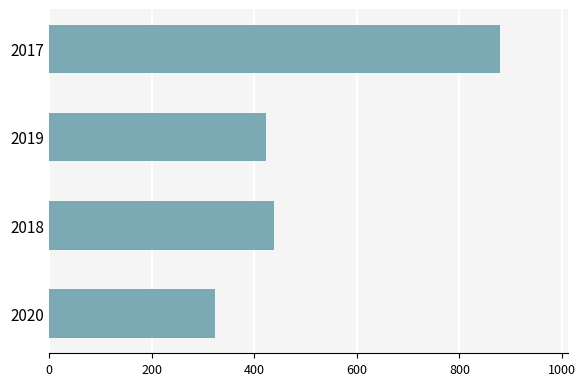

At which label is the value closest to 601?

2018